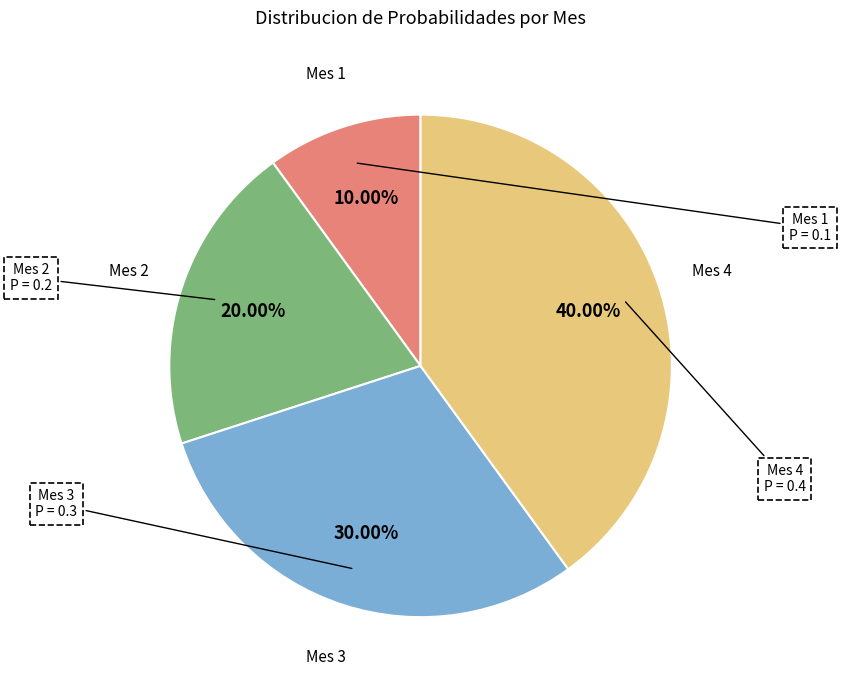

Does any single category account for the majority?

No